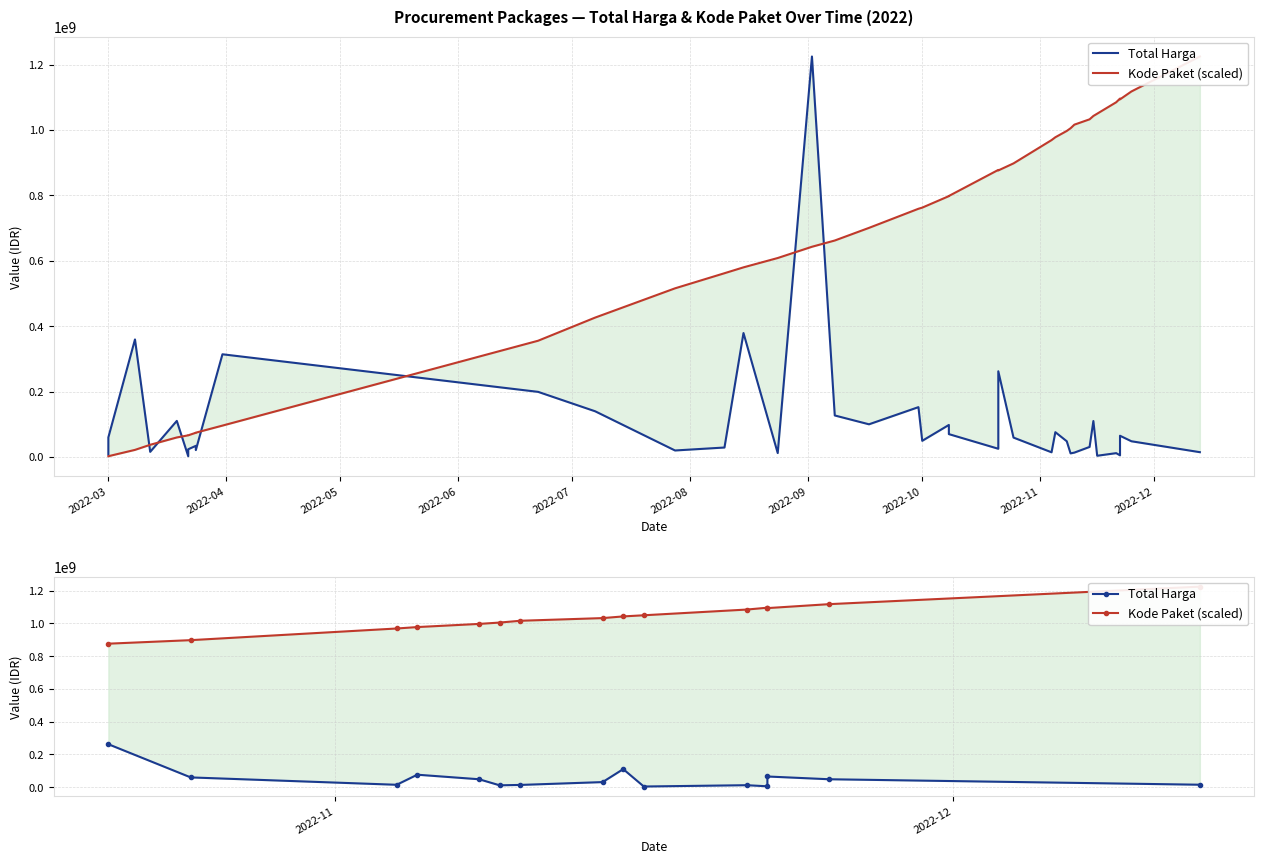

What are all the series names shown in the legend?

Total Harga, Kode Paket (scaled)